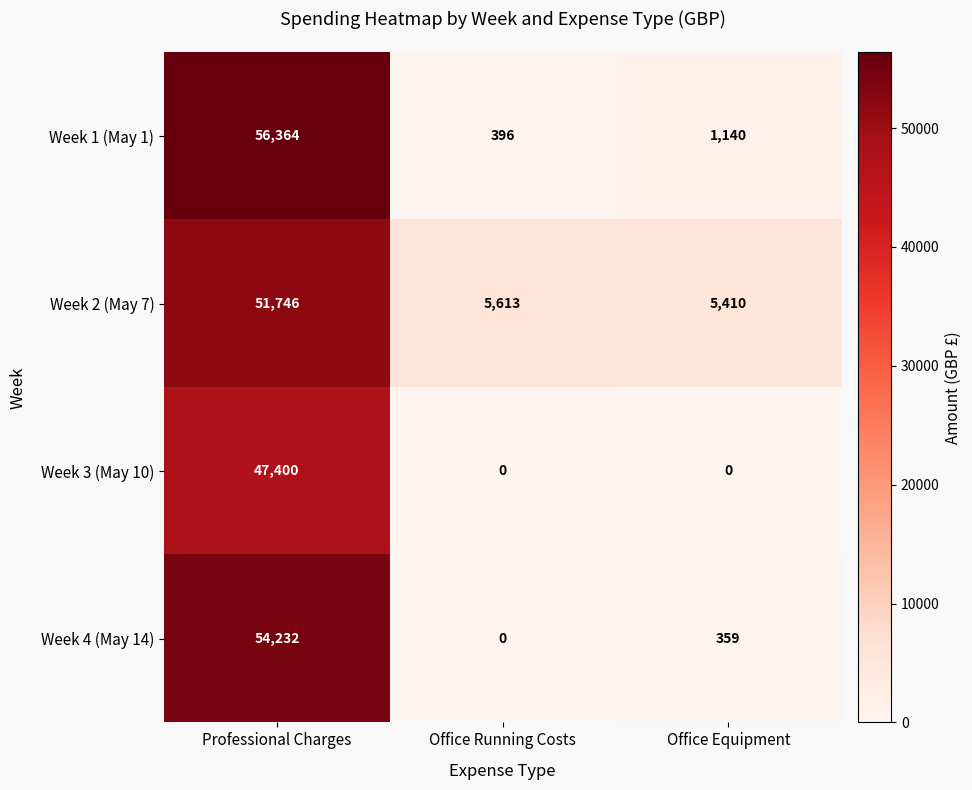

Is it true that Week 4 (May 14) equals -33865 at Office Running Costs?

False